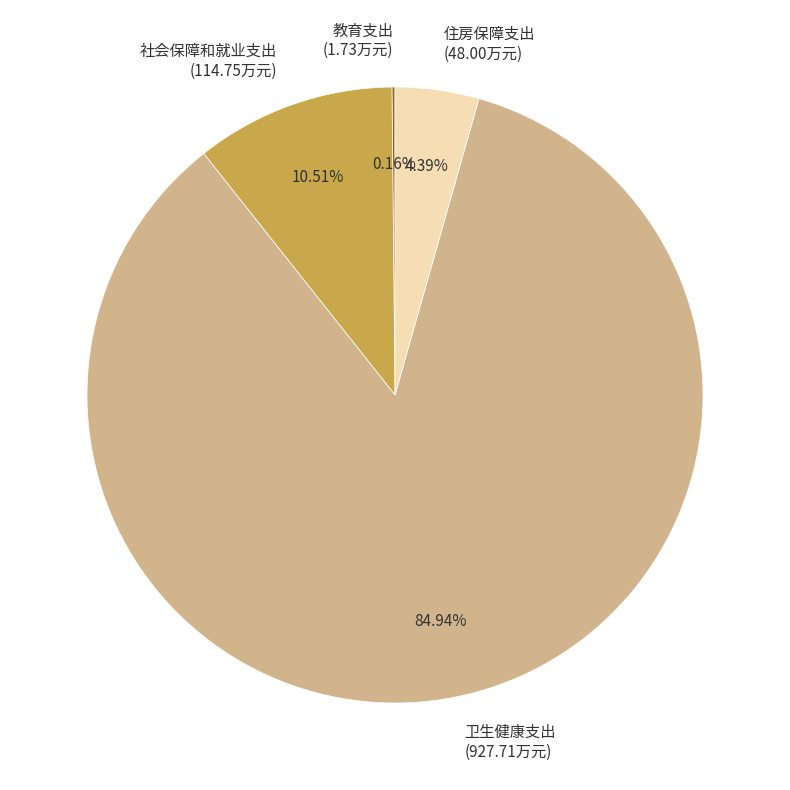

Do 卫生健康支出 and 住房保障支出 together represent more than half of the pie?

Yes